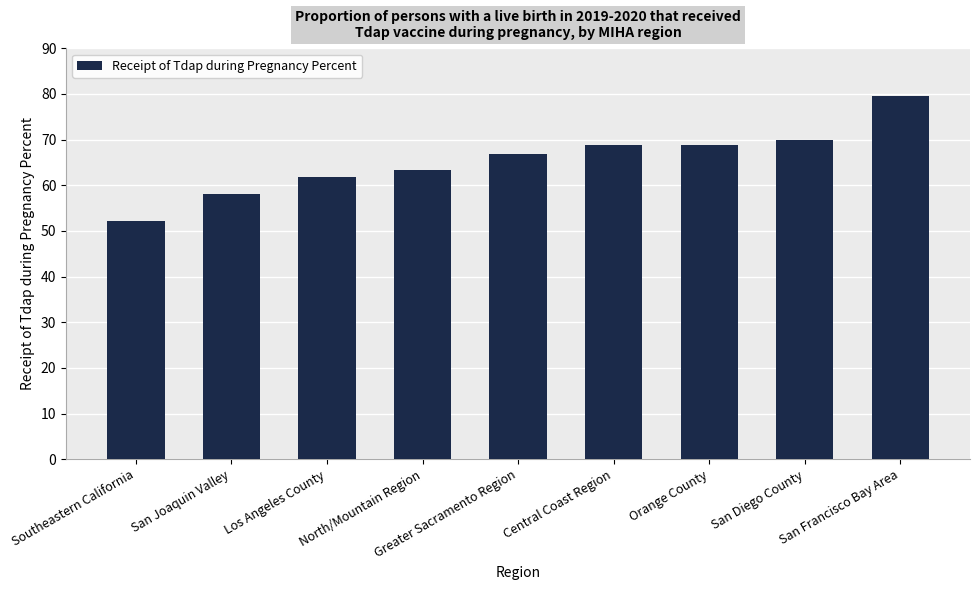

What value does the data have at San Joaquin Valley?

58.0